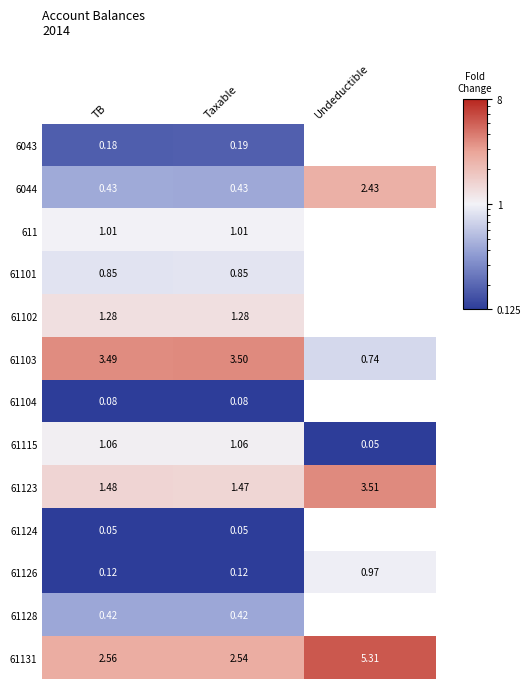

Which series has the largest total across all categories?

61131